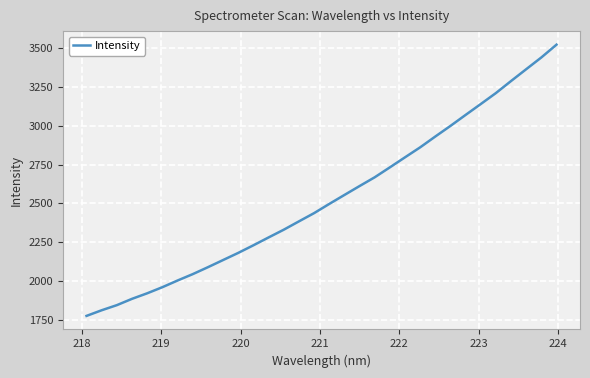

Reading left to right, extract all data points from this chart.

1773.5	1810.0	1842.9	1883.7	1919.5	1958.8	2001.9	2043.1	2087.8	2134.0	2180.1	2229.2	2279.8	2329.8	2383.5	2436.7	2496.0	2553.9	2611.4	2668.0	2732.2	2797.0	2861.4	2931.2	2999.7	3070.6	3140.8	3211.6	3289.3	3365.5	3441.4	3523.8